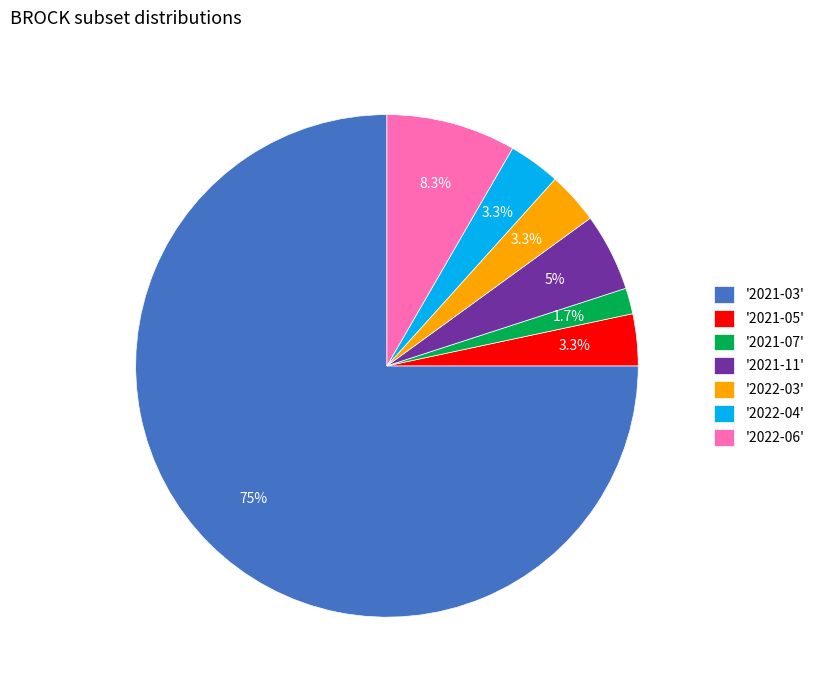

Which slice is the smallest?

'2021-07'